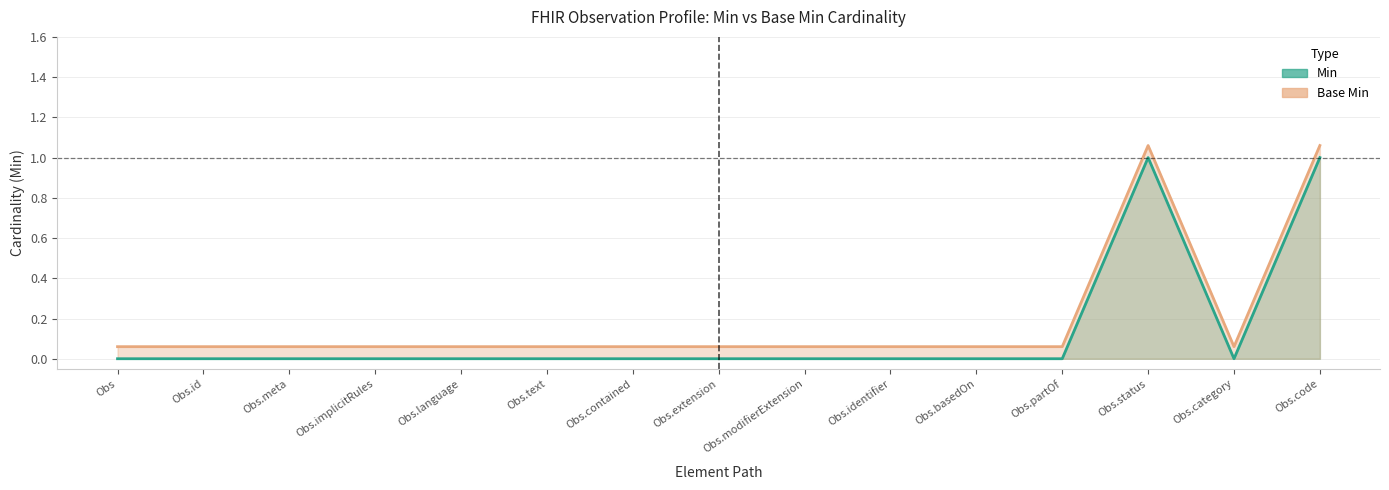

True or false: Base Min has a value of 0.1 at Obs.text.

False